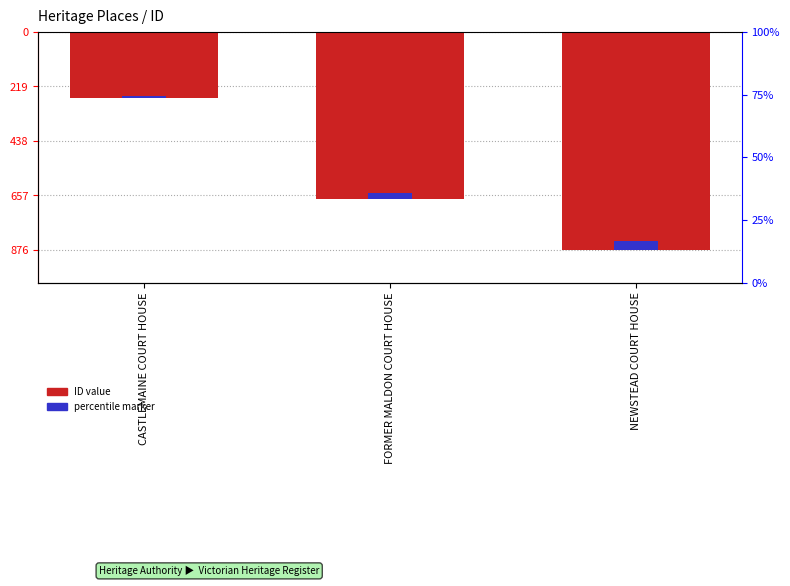

What is the change in value from CASTLEMAINE COURT HOUSE to FORMER MALDON COURT HOUSE?

-407